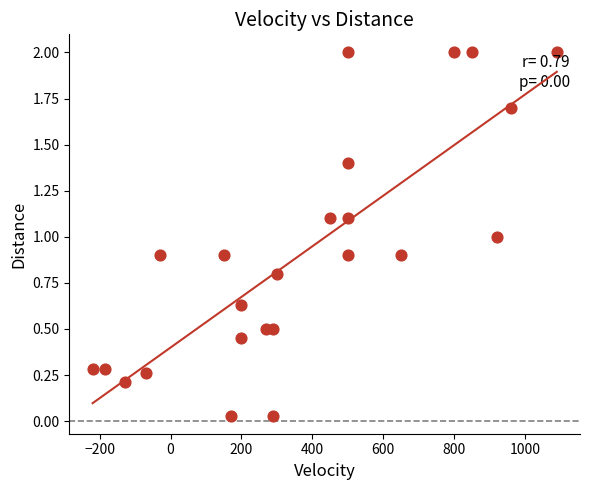

What is the range of X values (max minus min)?

1310.0